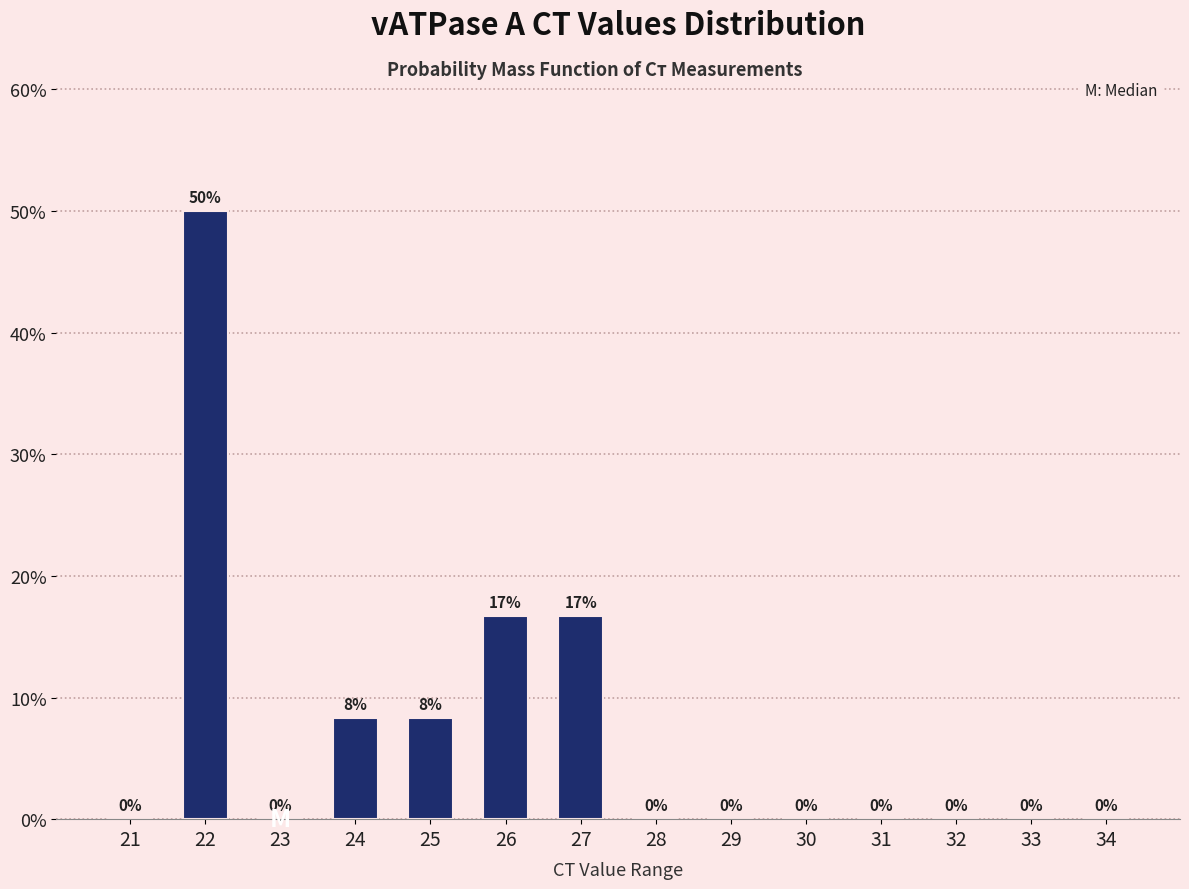

Which category has the highest value across all series?

22